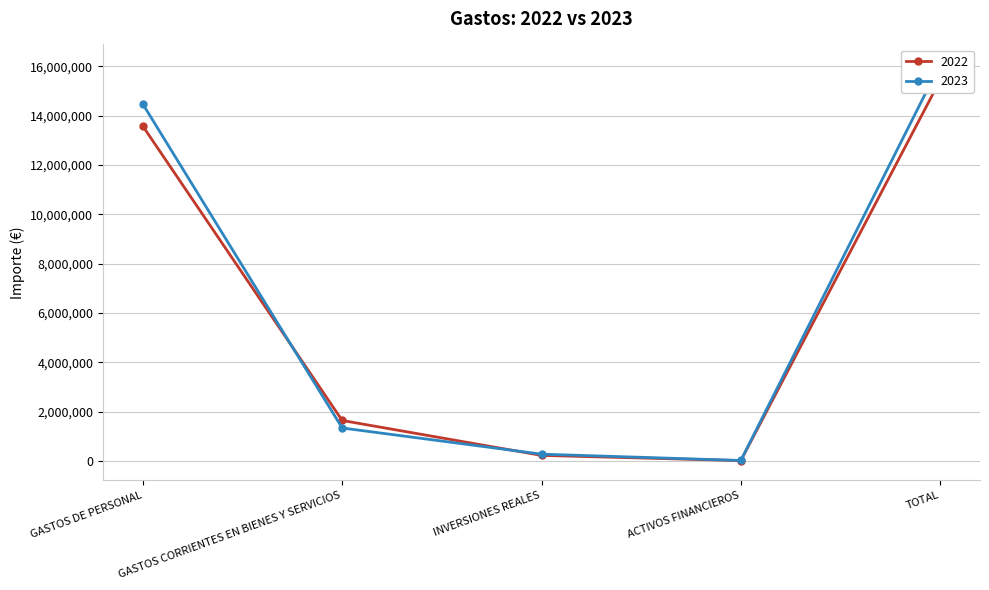

Reading left to right, transcribe all the data shown in this chart.

2022: GASTOS DE PERSONAL=13569909	GASTOS CORRIENTES EN BIENES Y SERVICIOS=1636890	INVERSIONES REALES=221135	ACTIVOS FINANCIEROS=9700	TOTAL=15437634
2023: GASTOS DE PERSONAL=14464452	GASTOS CORRIENTES EN BIENES Y SERVICIOS=1332515	INVERSIONES REALES=271176	ACTIVOS FINANCIEROS=15000	TOTAL=16083144